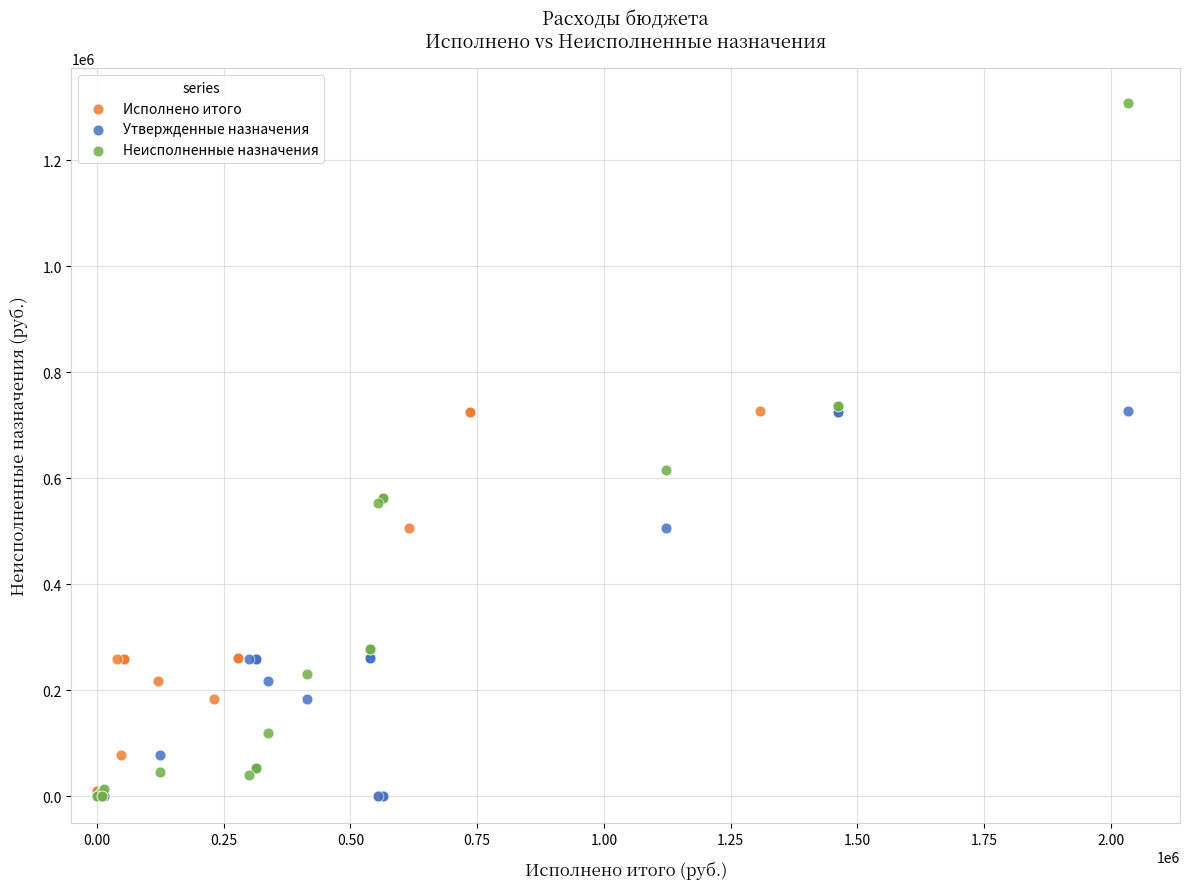

Which series contains the highest Y value?

Неисполненные назначения